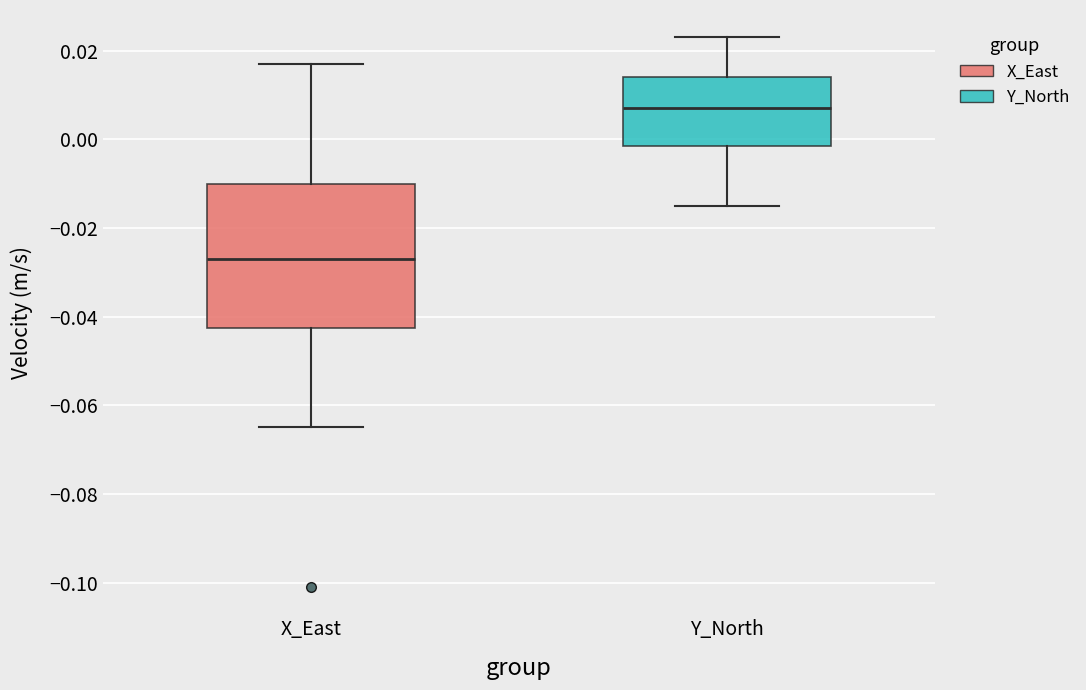

Reading left to right, transcribe this box plot: for each box, give where its median line is, the range the box spans, and where its two whiskers end, as read against the y-axis. The values are not printed on the chart, so give them approximately, as read against the axis.

X_East: median -0.026, box -0.042 to -0.010, whiskers -0.064 to 0.018
Y_North: median 0.008, box -0.002 to 0.014, whiskers -0.014 to 0.024